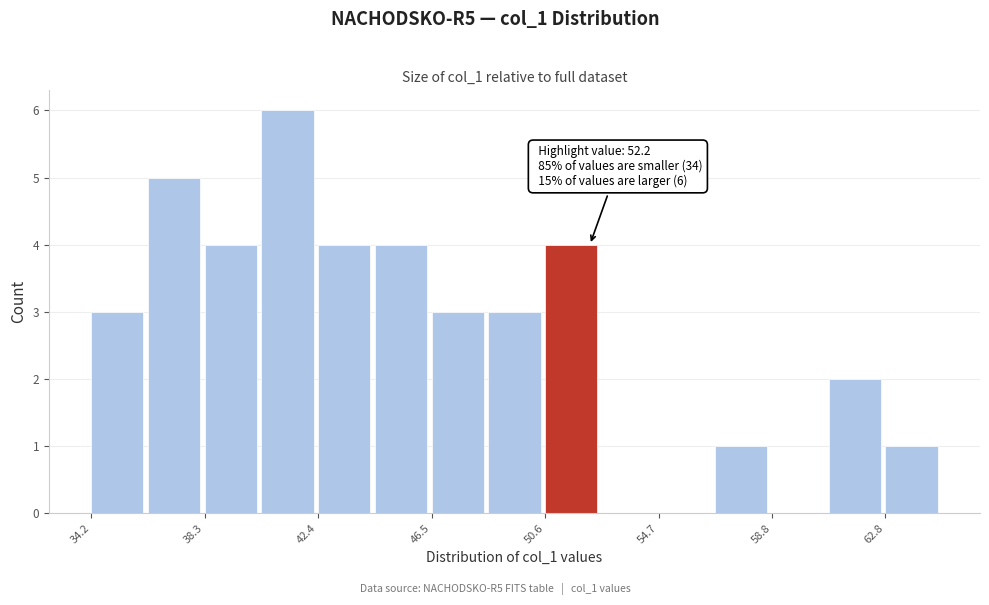

Over which range of the x-axis is the bar tallest?

40.5 to 42.5